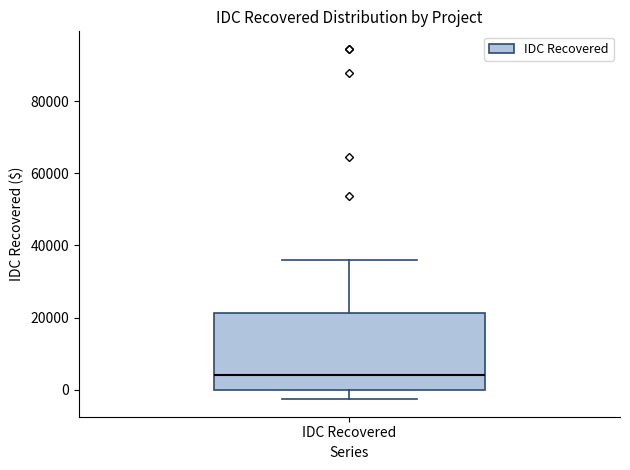

Where is the lower edge of the box for IDC Recovered on the y-axis? The values are not printed on the chart, so give them approximately, as read against the axis.

0